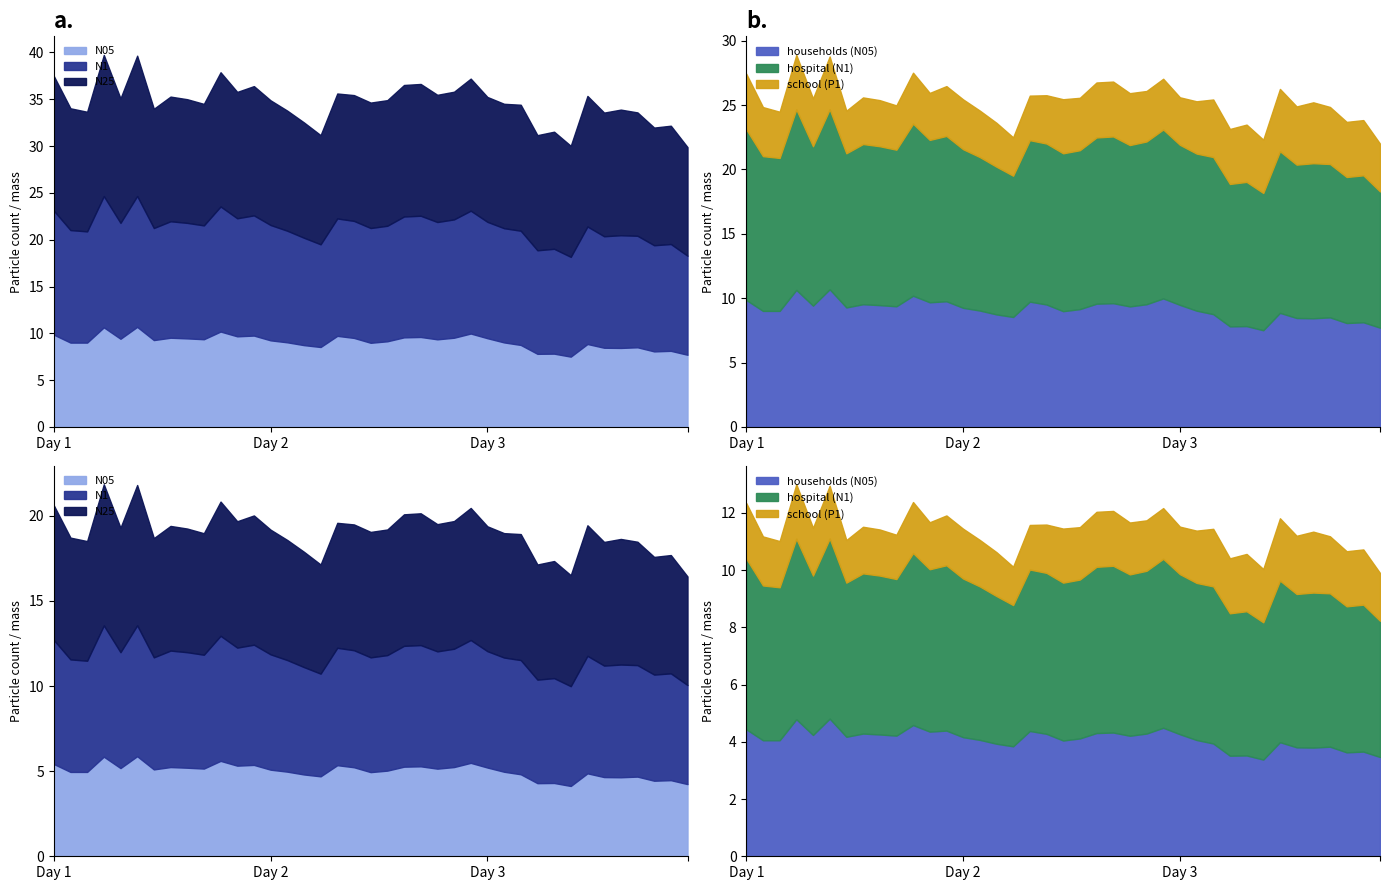

What is the difference between the maximum and minimum values in the N1 series?

3.4